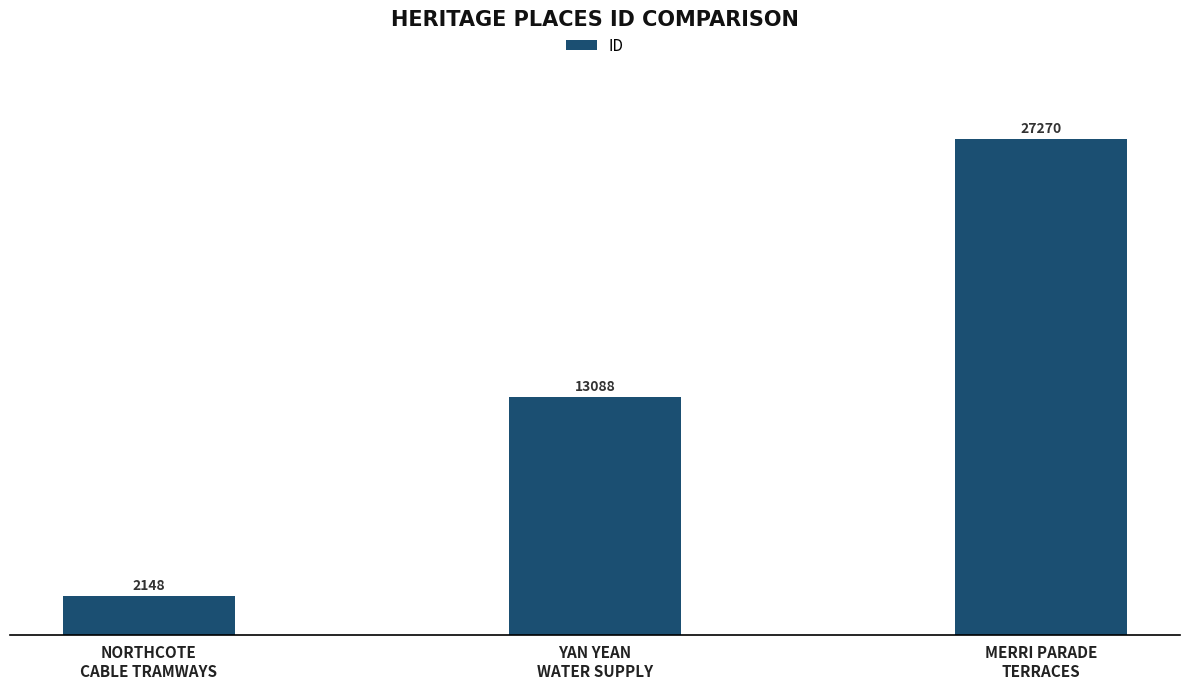

What is the change in value from NORTHCOTE
CABLE TRAMWAYS to MERRI PARADE
TERRACES?

+25122